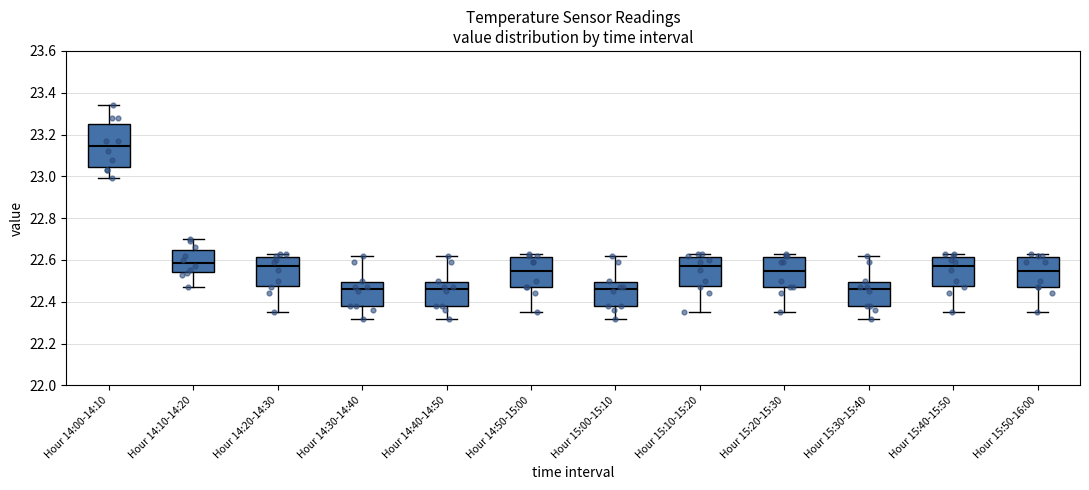

Comparing the boxes themselves (not the whiskers), which one is the tallest?

Hour 14:00-14:10